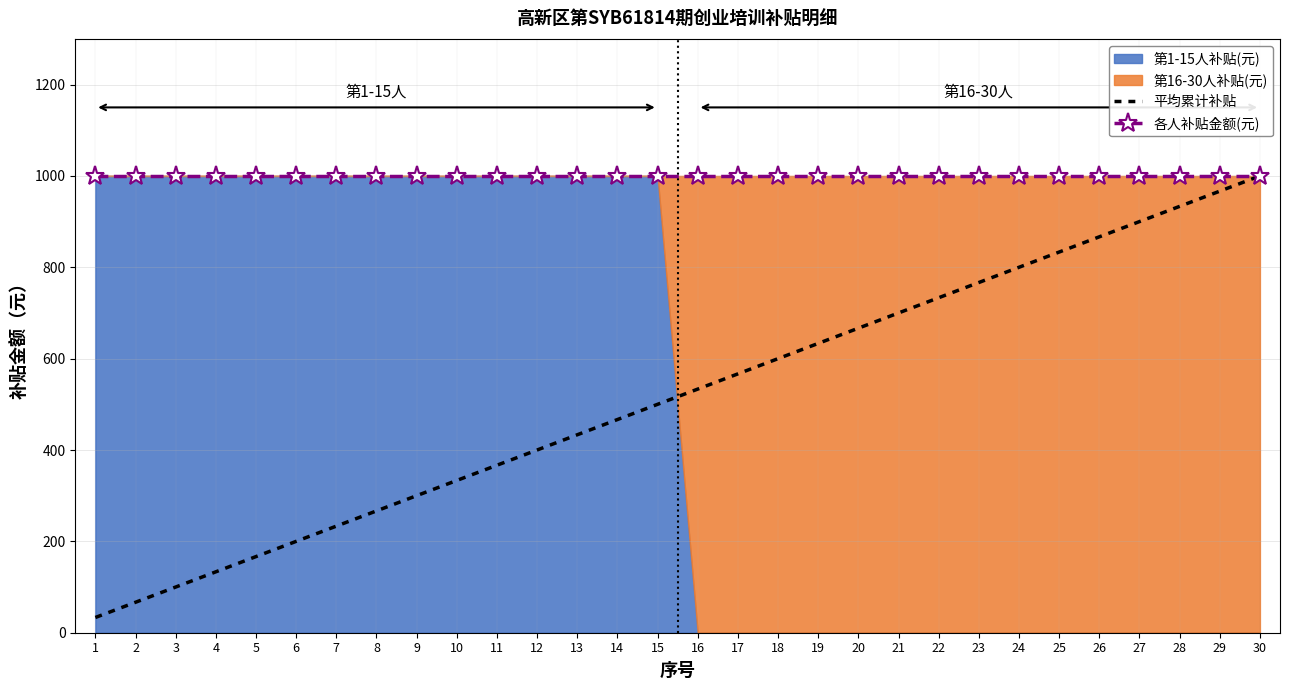

Is the value of 平均累计补贴 at 15 greater than the value of 各人补贴金额(元) at 14?

No